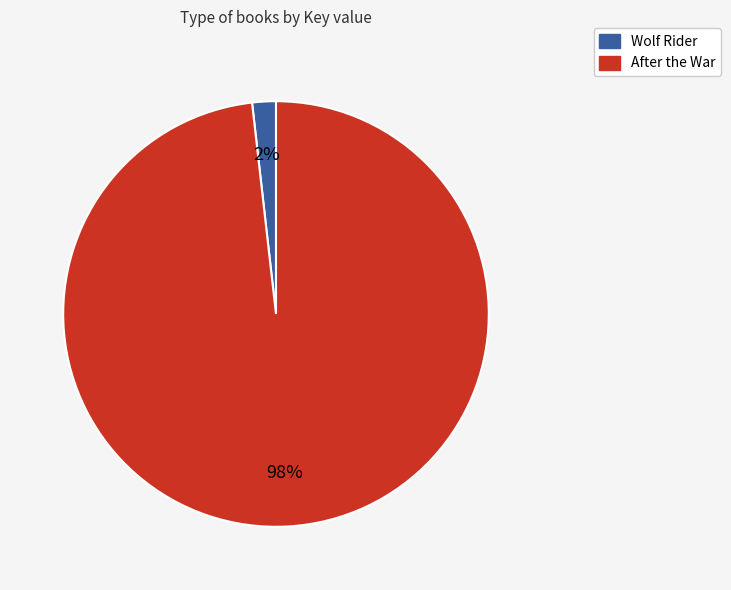

How many segments does this pie chart have?

2